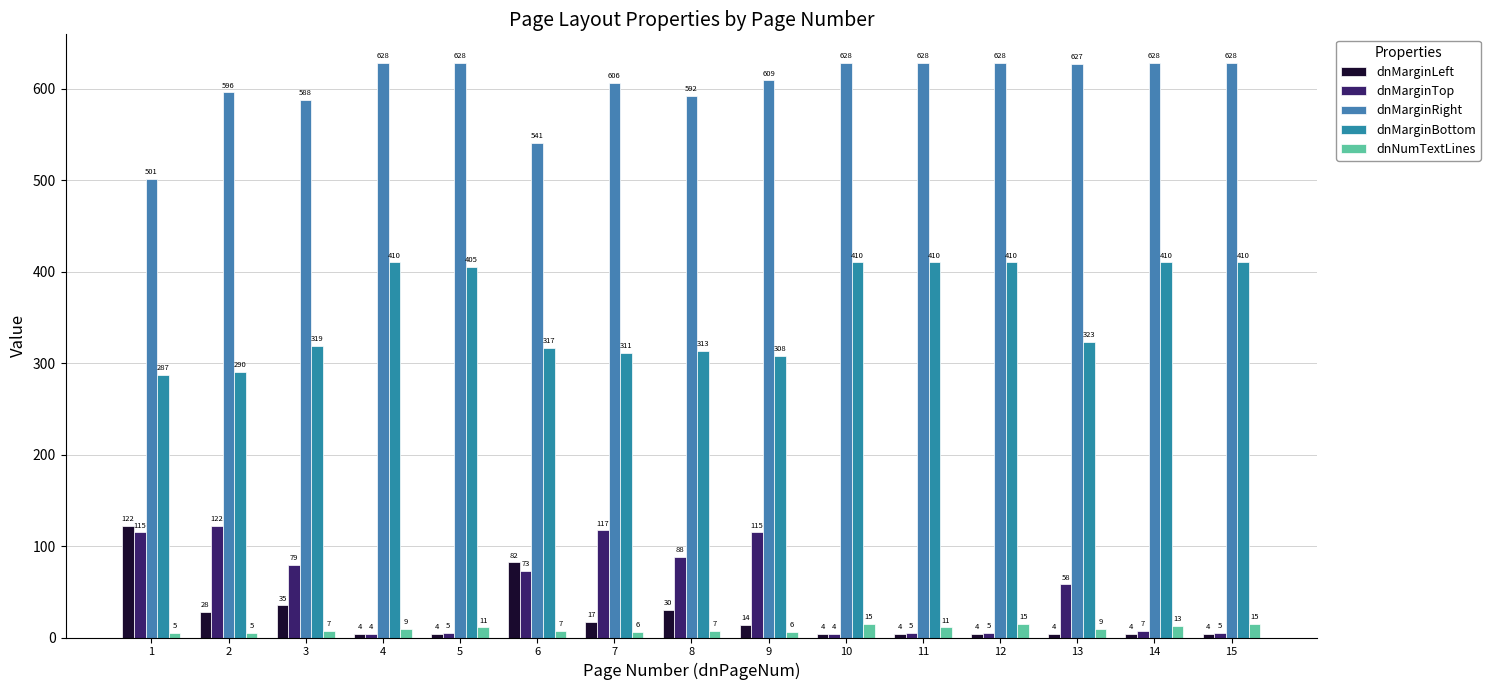

The value of dnNumTextLines at 10 is 25. True or false?

False